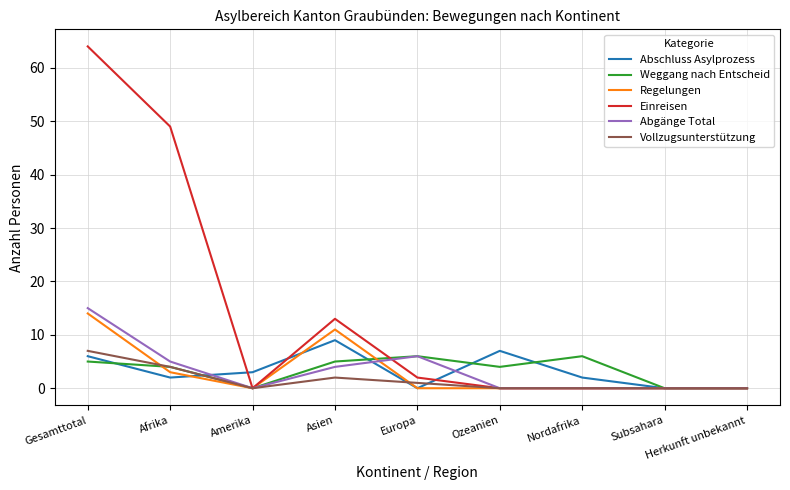

What position from the left is Asien?

4